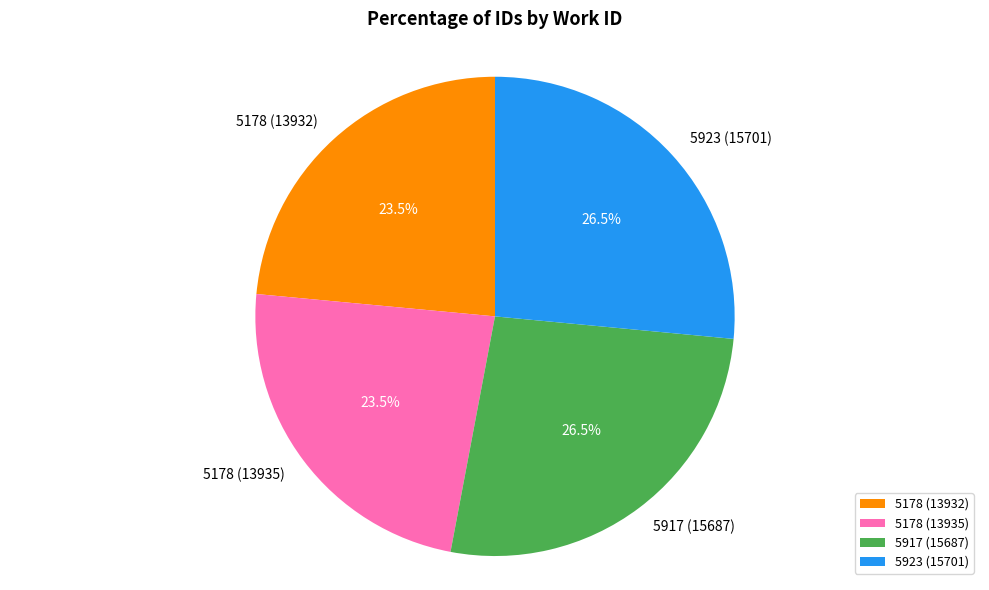

Does any single category account for the majority?

No